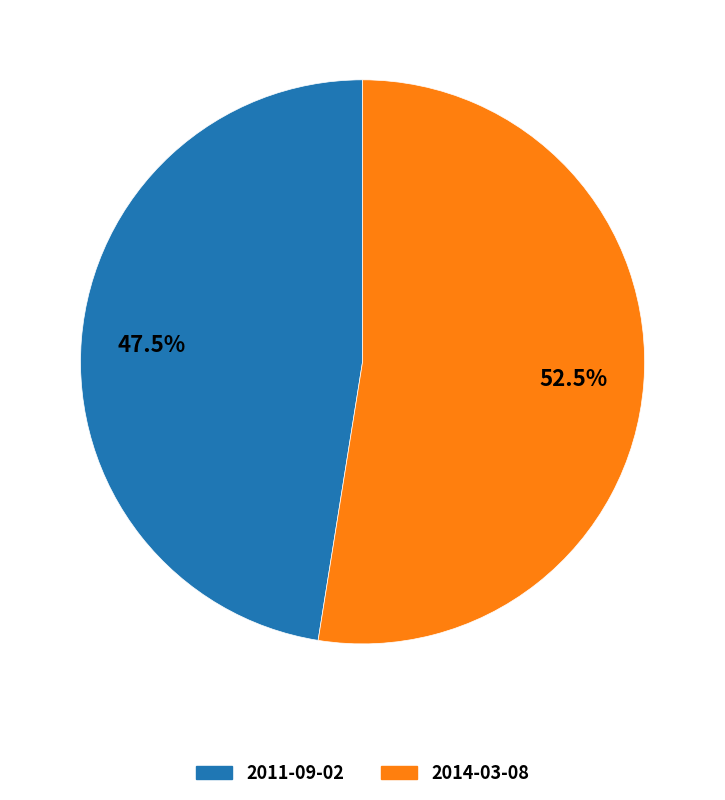

Which slice is the largest?

2014-03-08